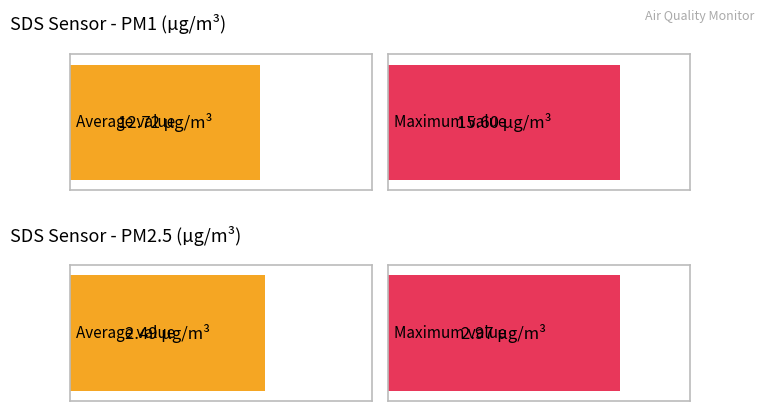

True or false: SDS_P2 has a value of 2.8 at 00:41.

True